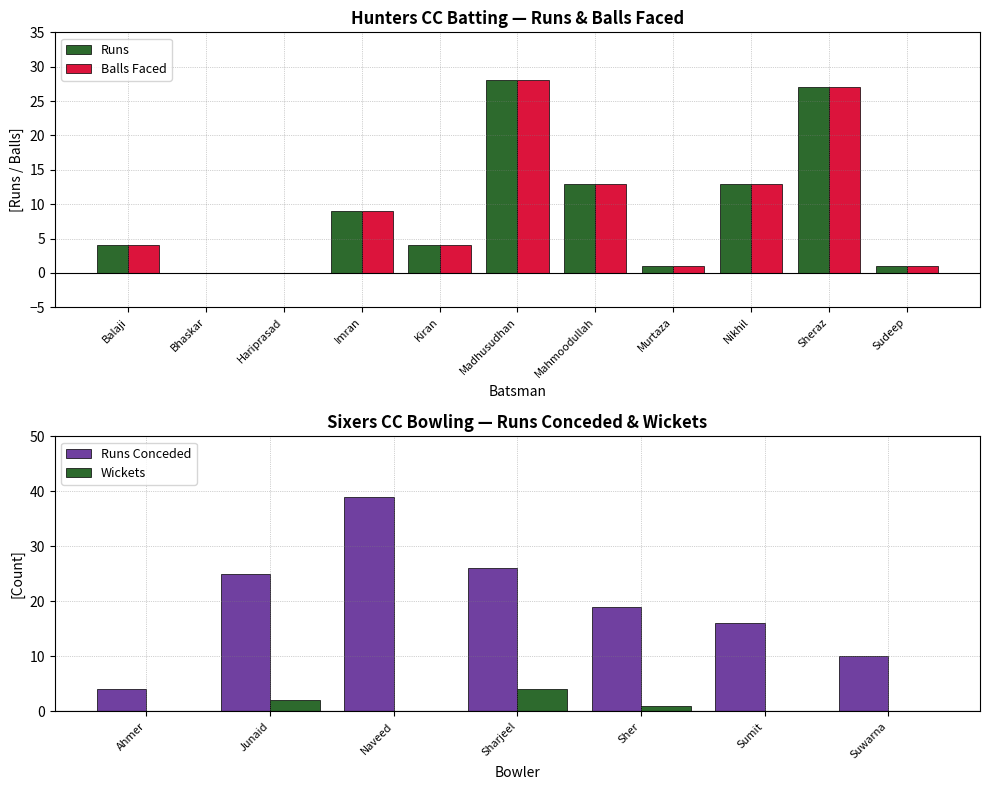

True or false: Balls Faced has a value of 7 at Balaji.

False